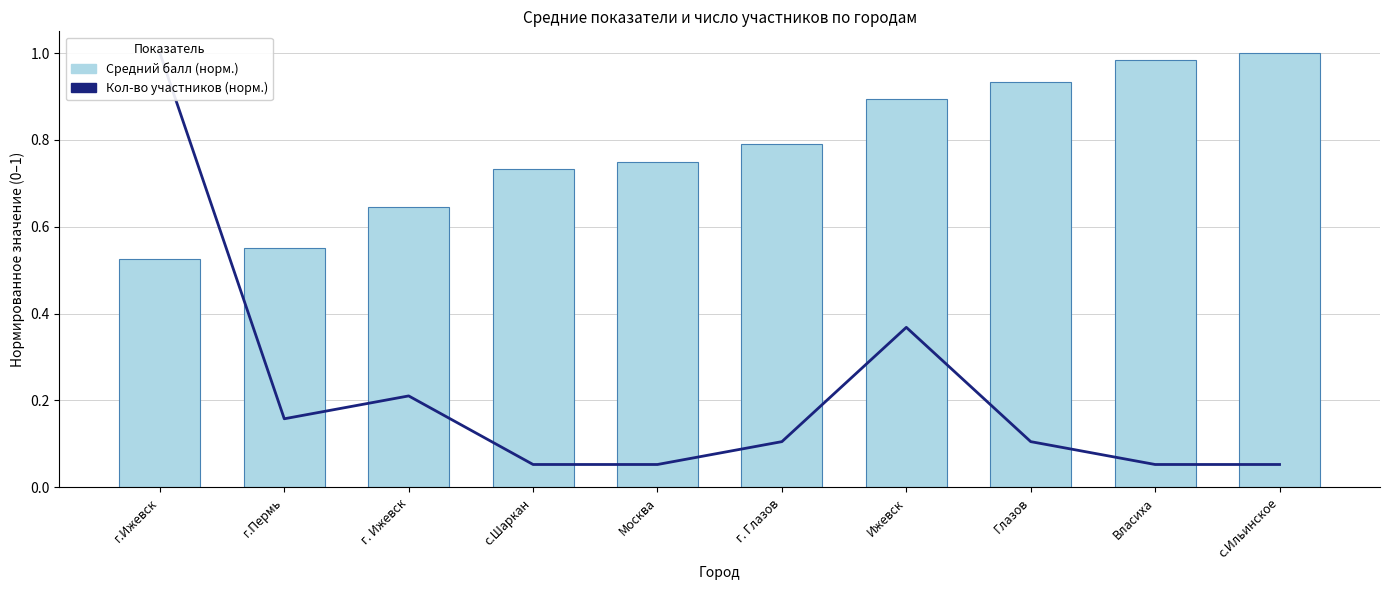

True or false: Кол-во участников (норм.) has a value of 0.1 at г. Глазов.

True